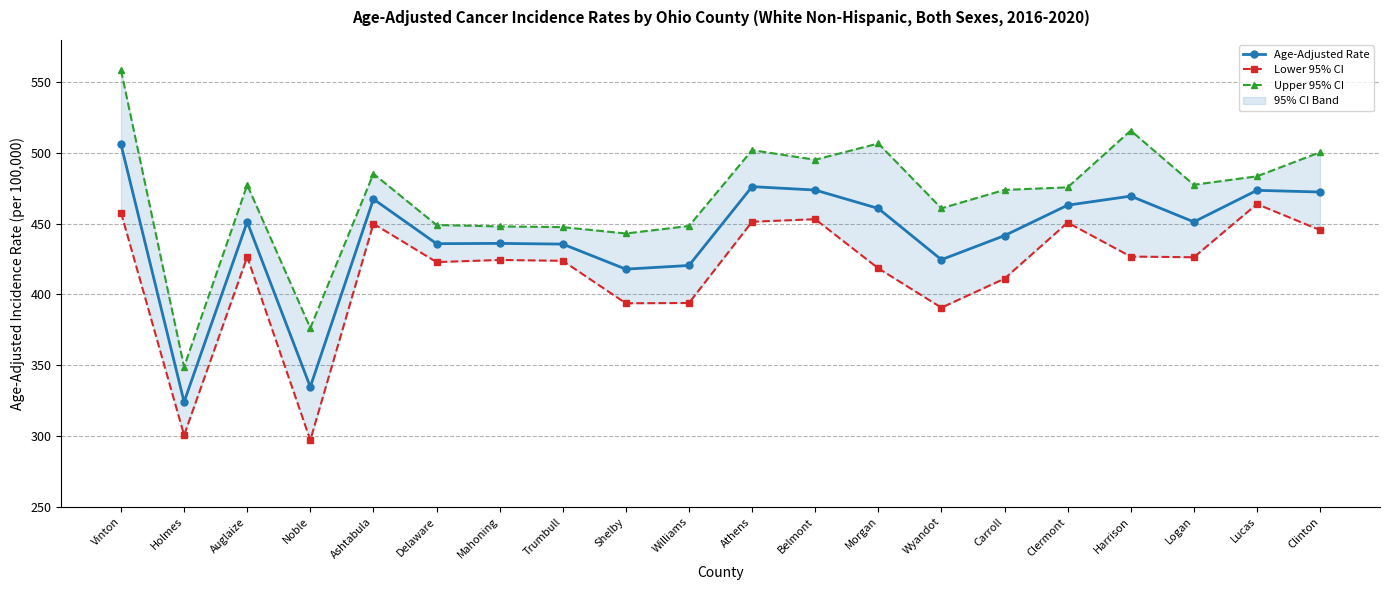

The value of Lower 95% CI at Wyandot is 589.9. True or false?

False